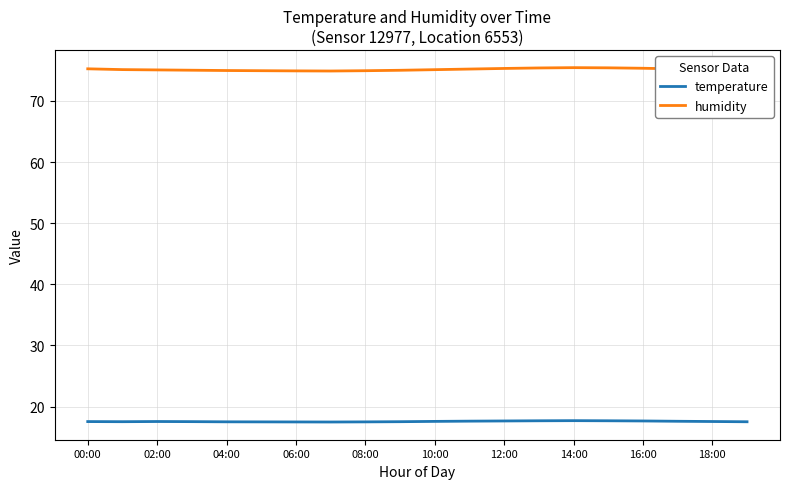

What is the sum of all humidity values?

1503.0